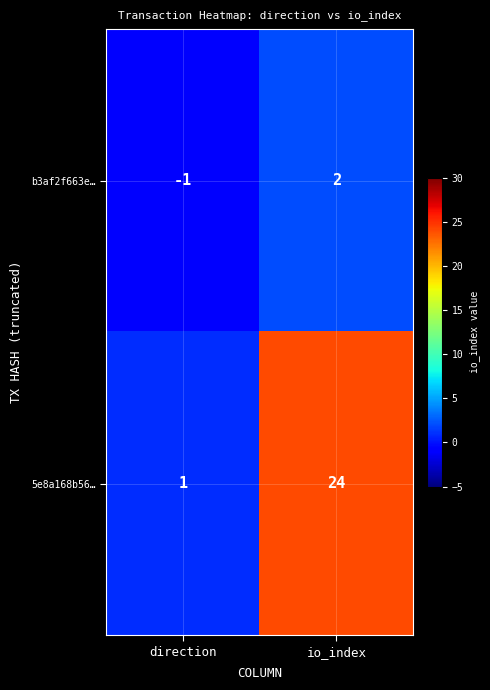

List the series in order of their peak value, lowest first.

b3af2f663e…, 5e8a168b56…